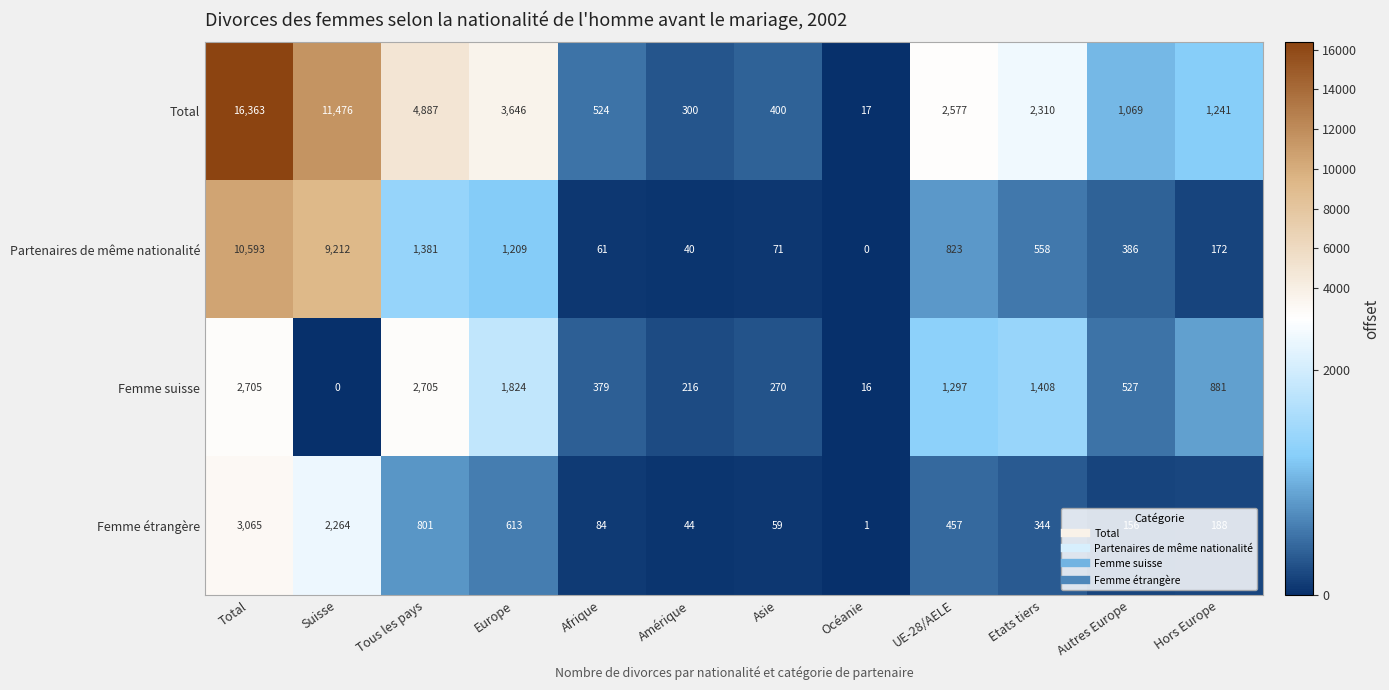

What is the greatest value displayed?

16363